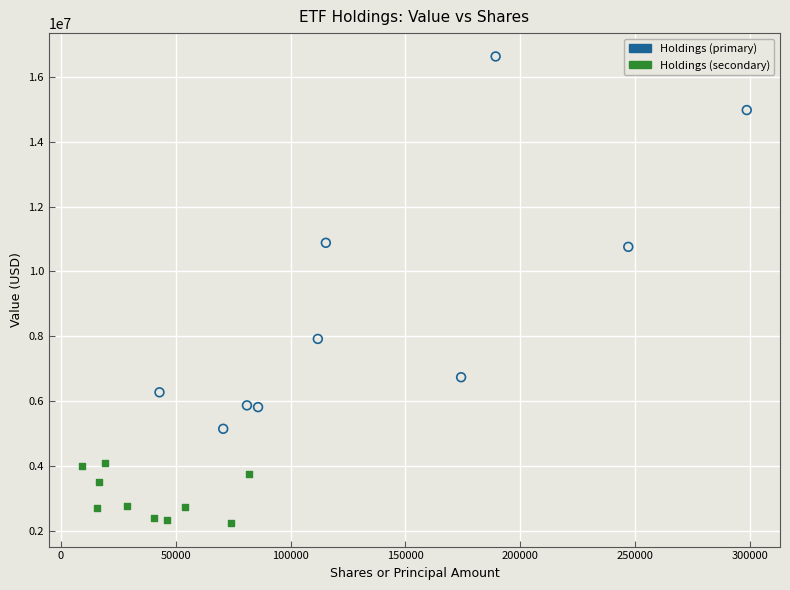

Which series has the largest Y range (max minus min)?

Holdings (primary)